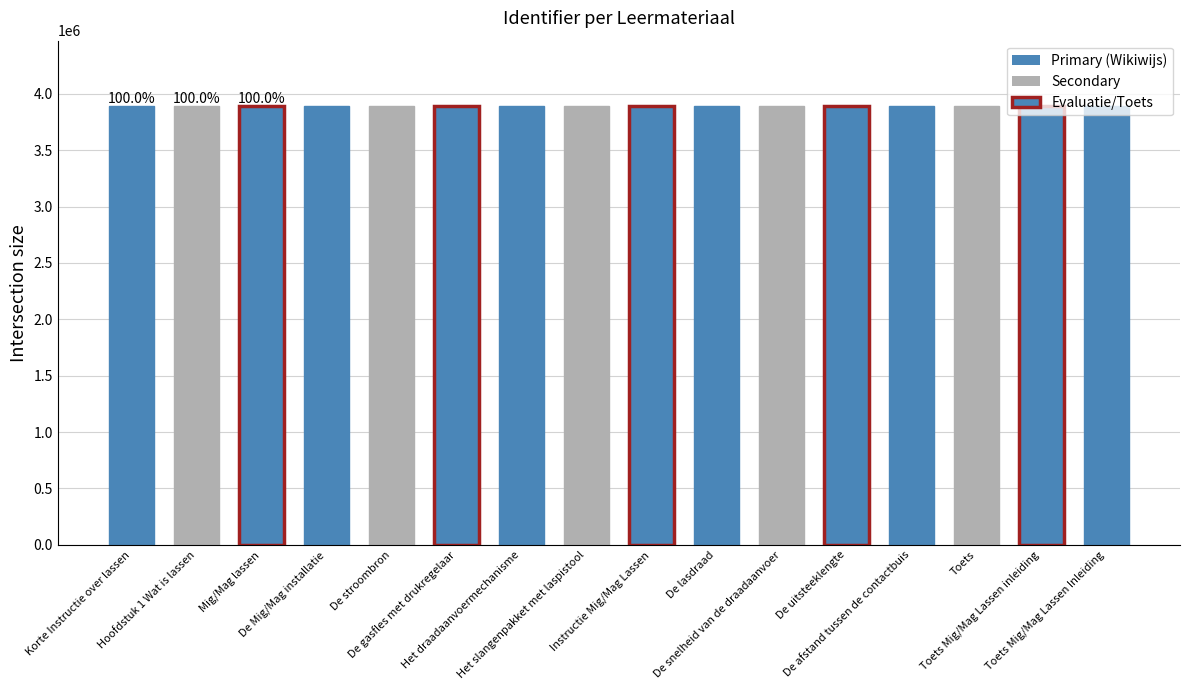

What is the difference between the values at Toets and Korte Instructie over lassen?

24